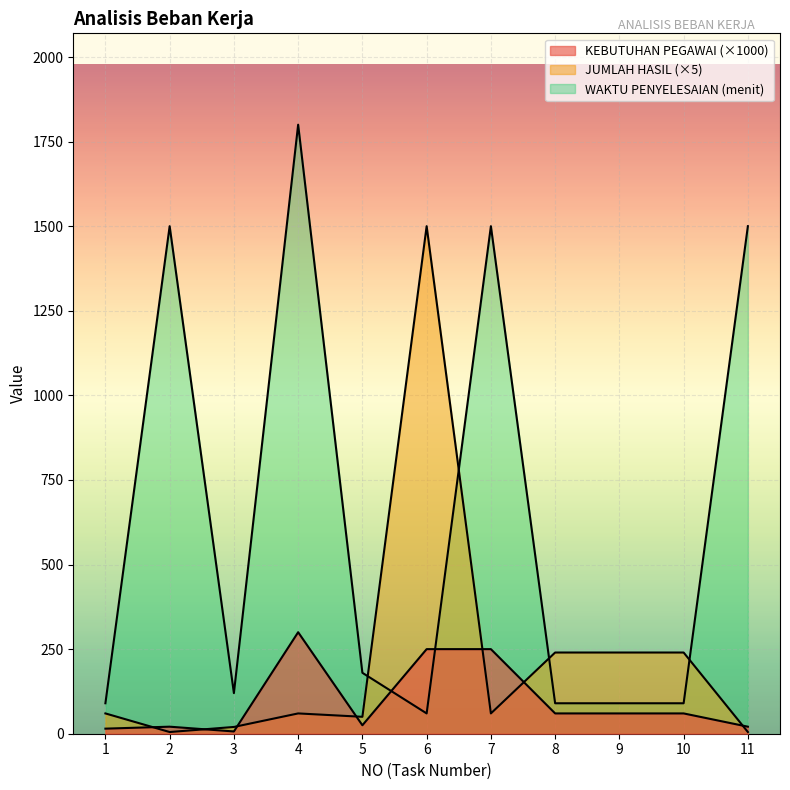

At which label is WAKTU PENYELESAIAN (menit) closest to 930?

2